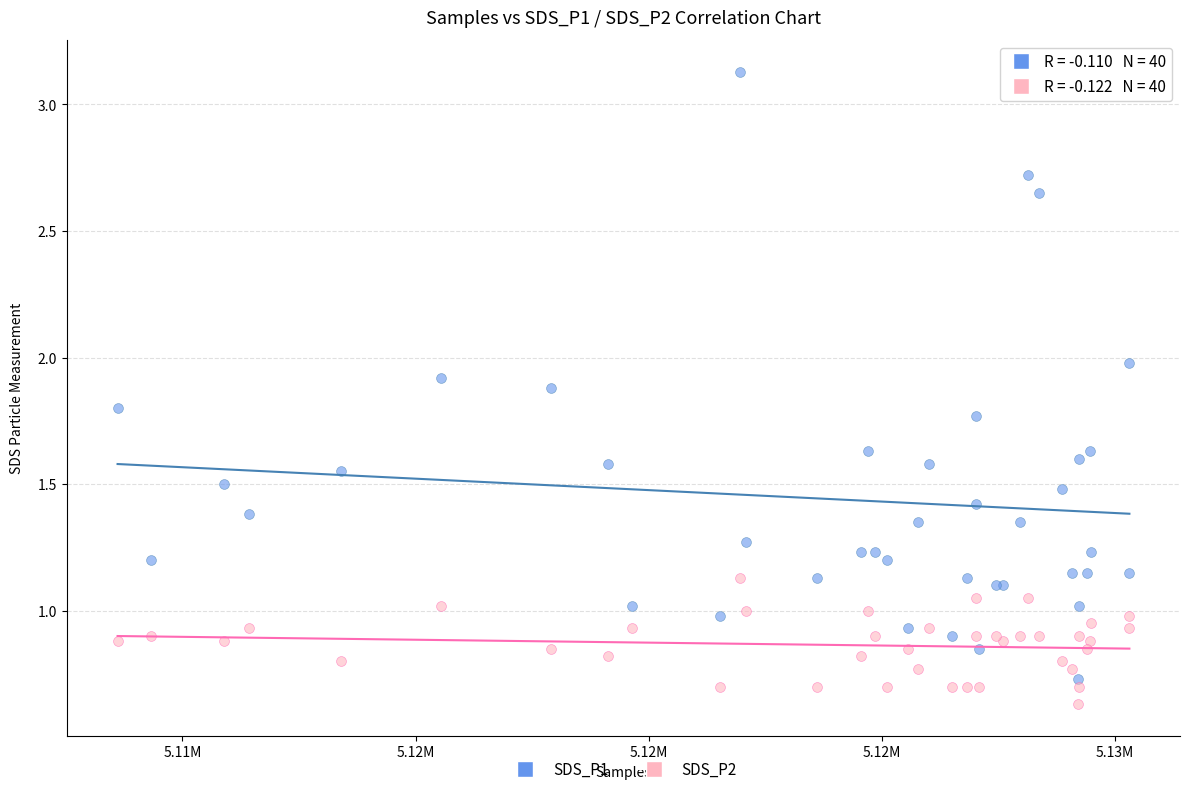

Which series has the widest spread of Y values?

SDS_P1